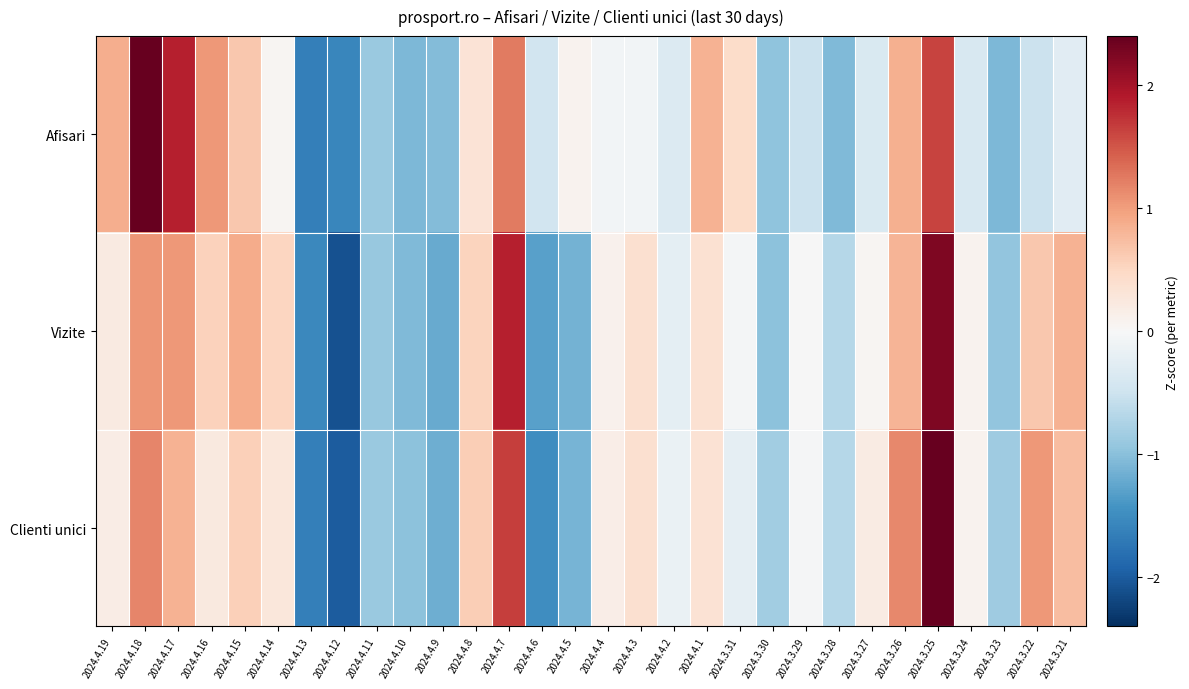

What is the maximum value shown in the chart?

2.4